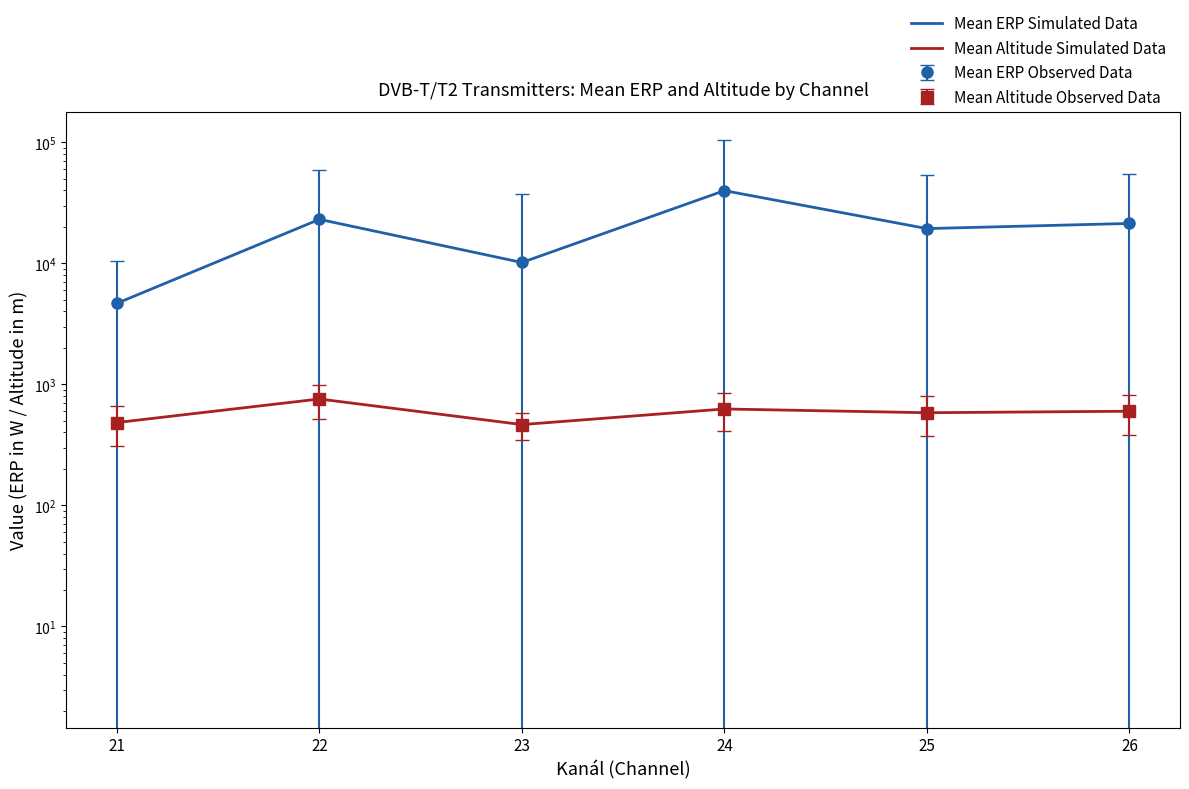

True or false: Mean ERP Simulated Data and Mean Altitude Simulated Data cross at least once.

False